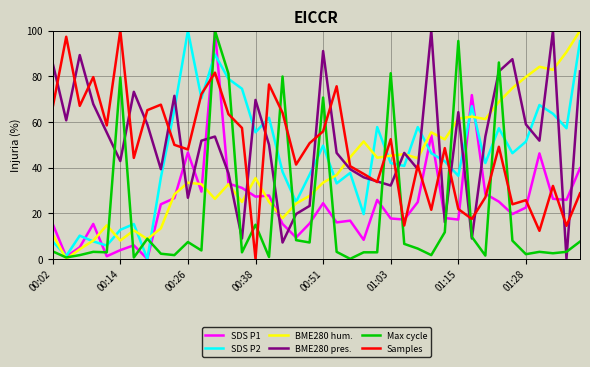

After their last crossing, which series has the higher values: SDS P2 or BME280 pres.?

SDS P2